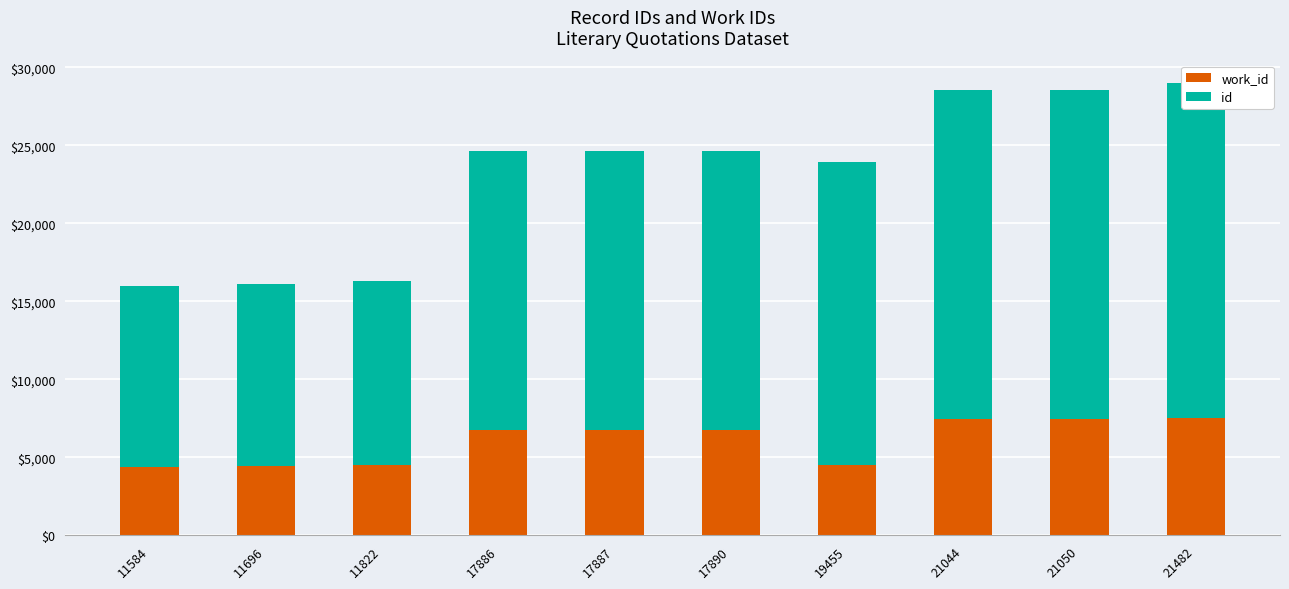

Reading left to right, transcribe all the data shown in this chart.

work_id: 4394	4442	4497	6724	6724	6724	4480	7479	7479	7503
id: 11584	11696	11822	17886	17887	17890	19455	21044	21050	21482